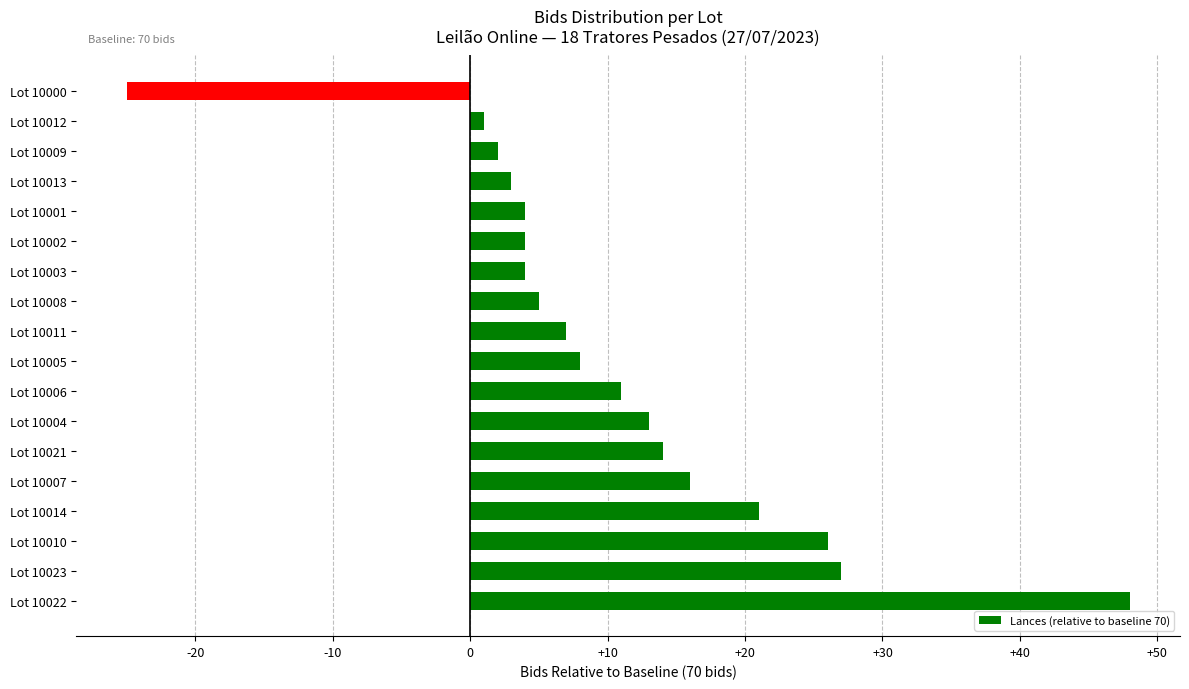

Are the bars horizontal?

Yes